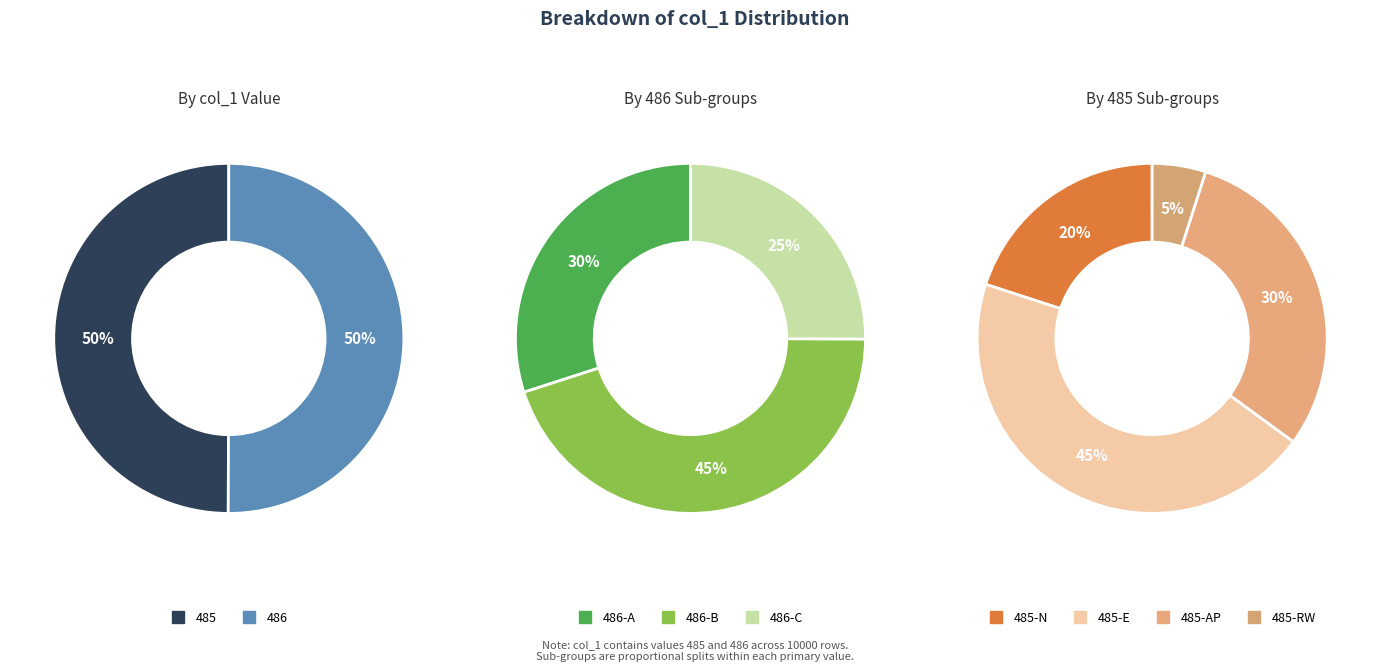

To the nearest percent, what is the average slice percentage?

50%